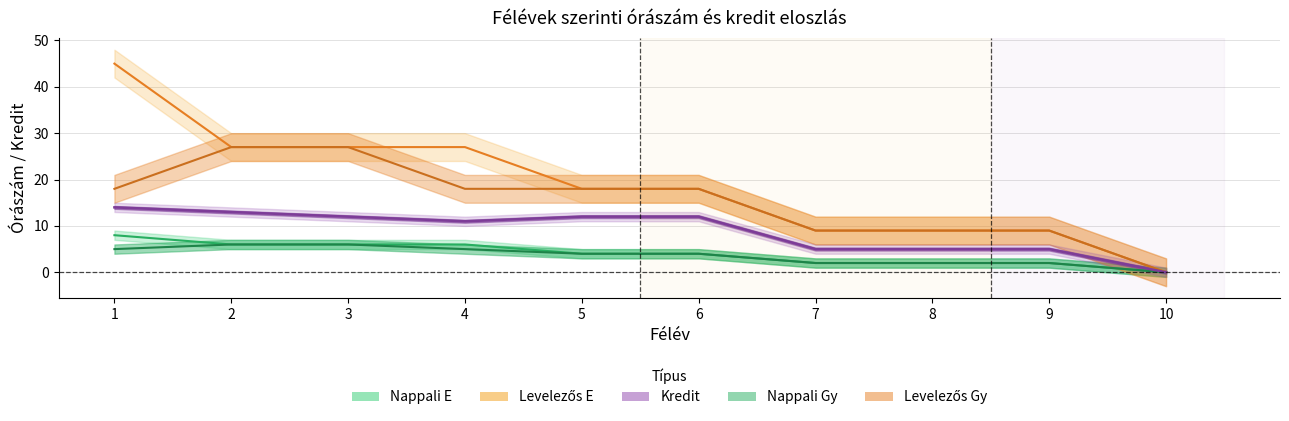

Which series has the widest spread of values?

Levelezős E